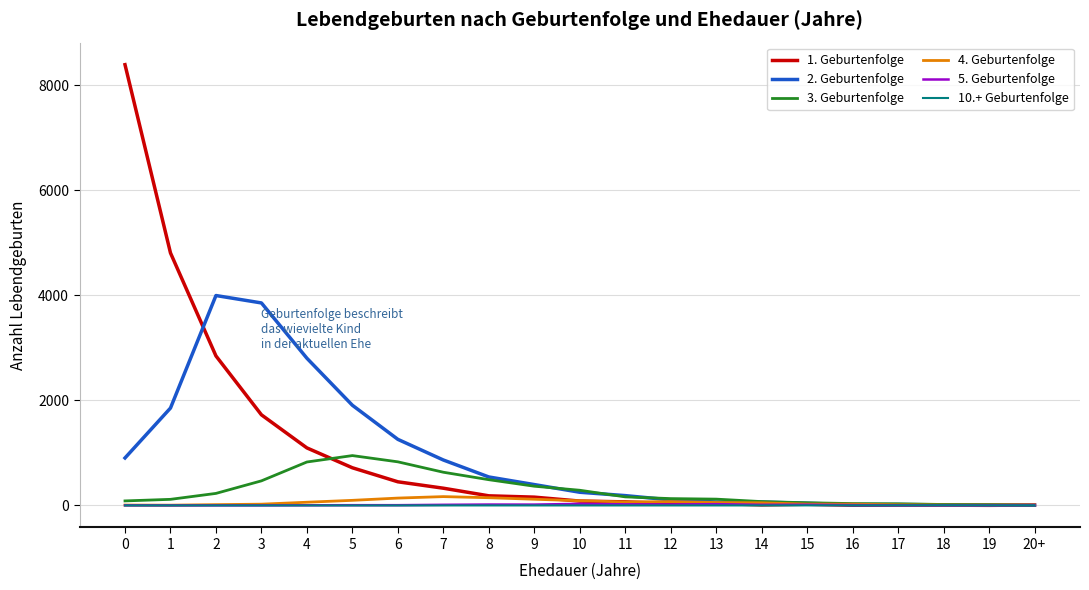

Which series has the largest range (max minus min)?

1. Geburtenfolge